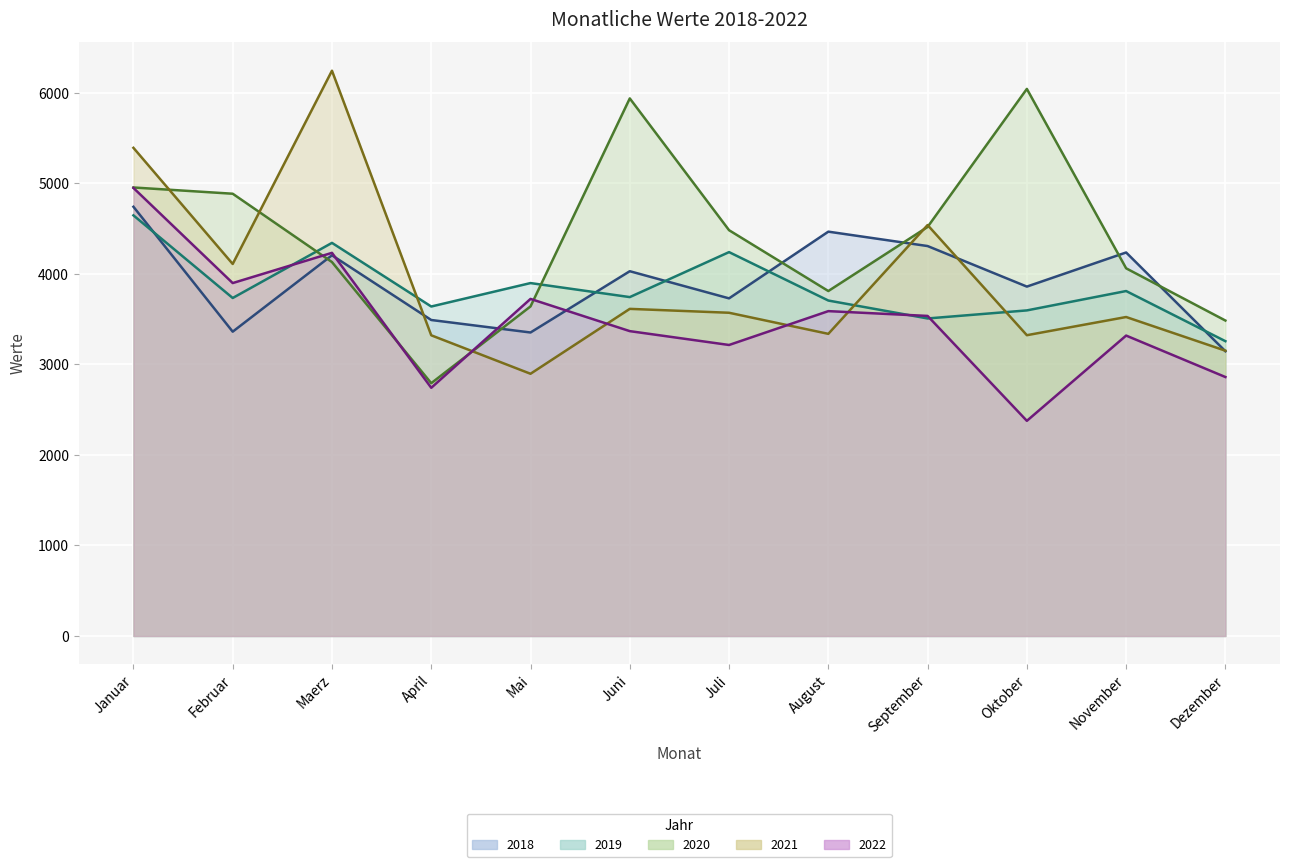

Rank the series by their maximum value, from highest to lowest.

2021, 2020, 2022, 2018, 2019